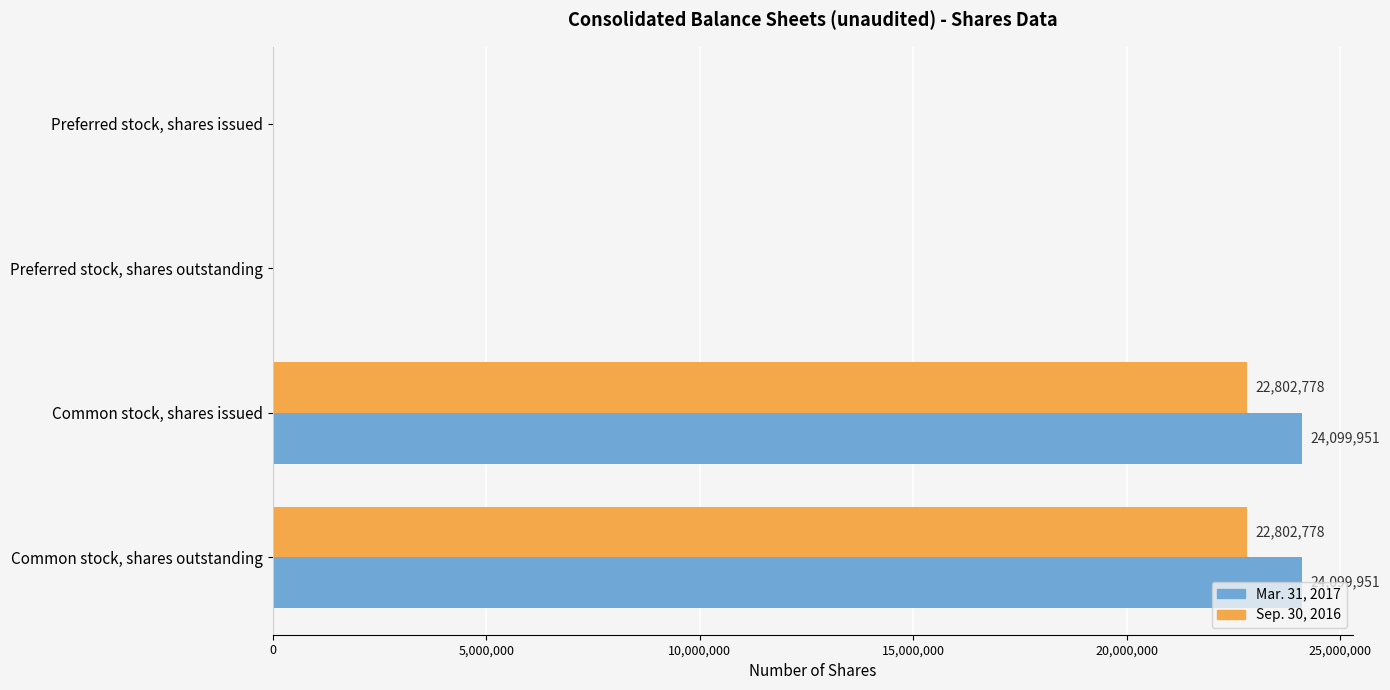

What is the sum of all Sep. 30, 2016 values?

45605556